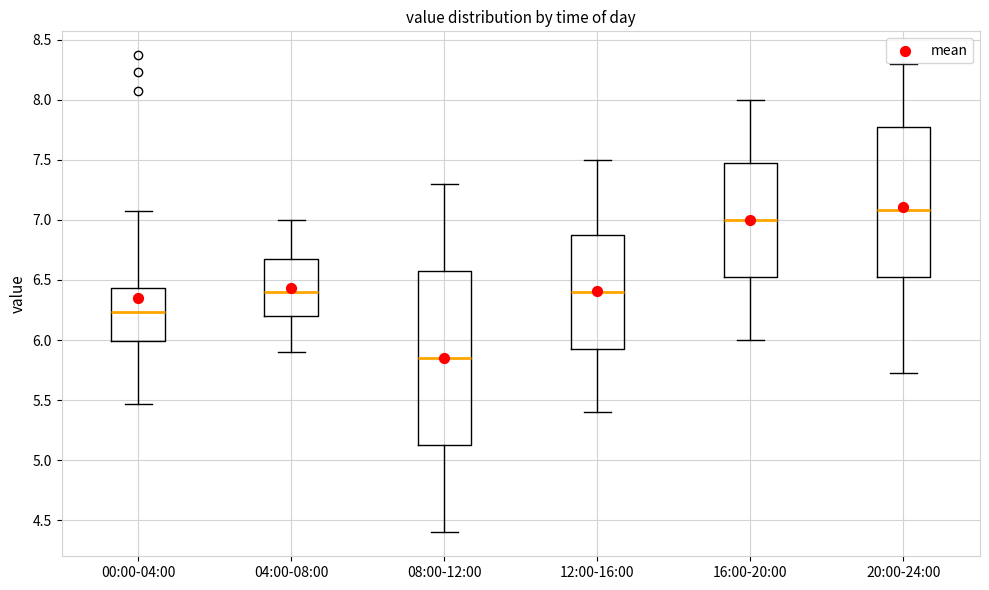

Which box is the tallest, from its lower edge to its upper edge?

08:00-12:00